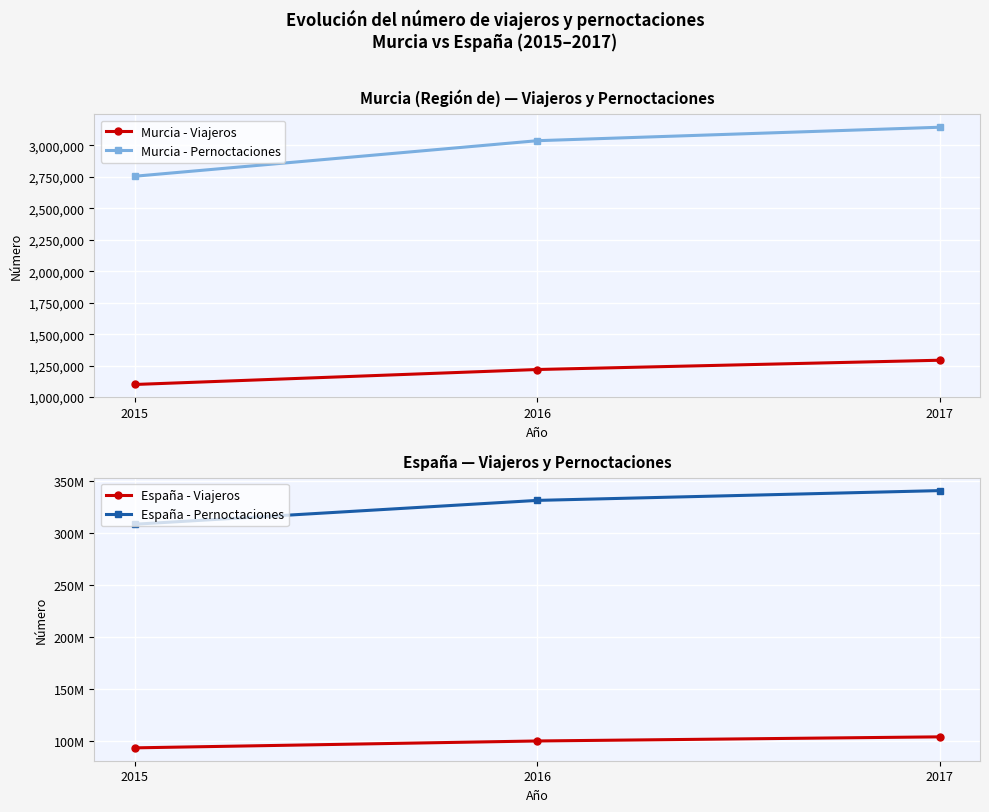

What are all the series names shown in the legend?

Murcia - Viajeros, Murcia - Pernoctaciones, España - Viajeros, España - Pernoctaciones